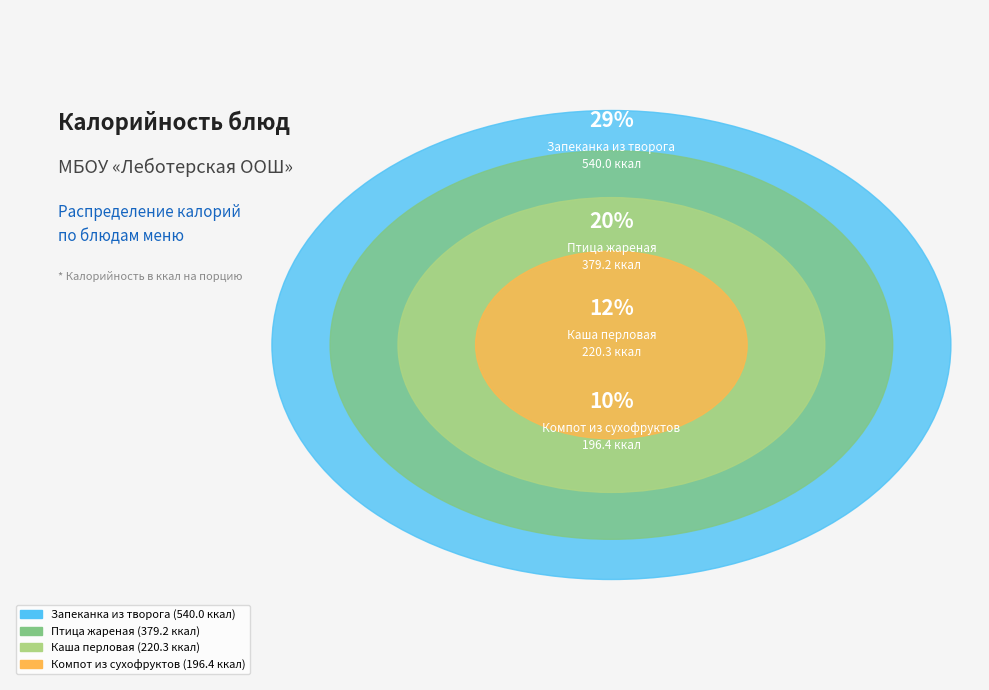

Which category has the biggest portion of the pie?

Запеканка из творога